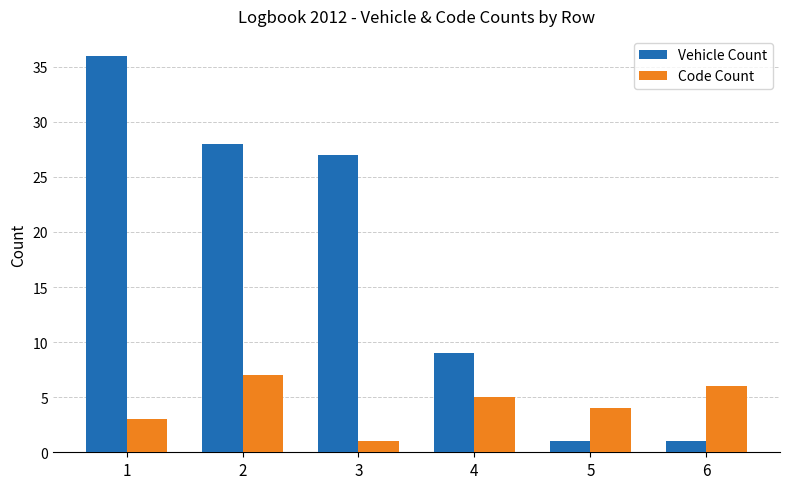

Which category has the highest value in the Vehicle Count series?

1